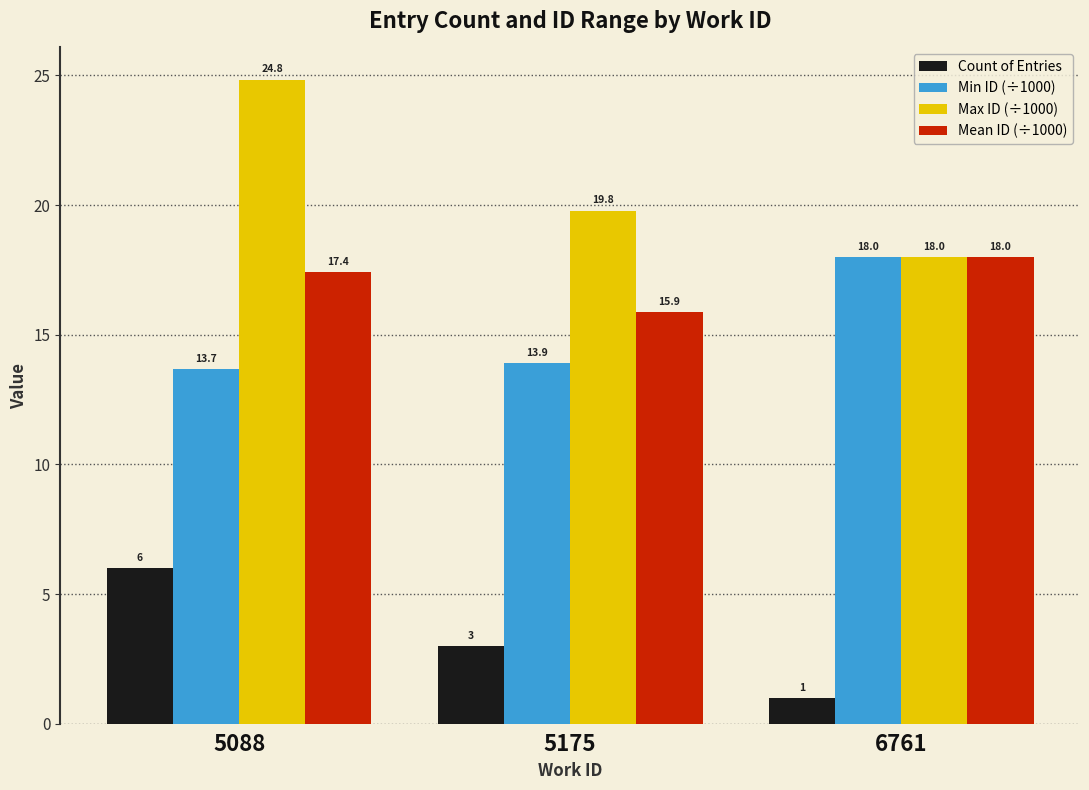

Count the Mean ID (÷1000) values in the range 15 to 17.

1